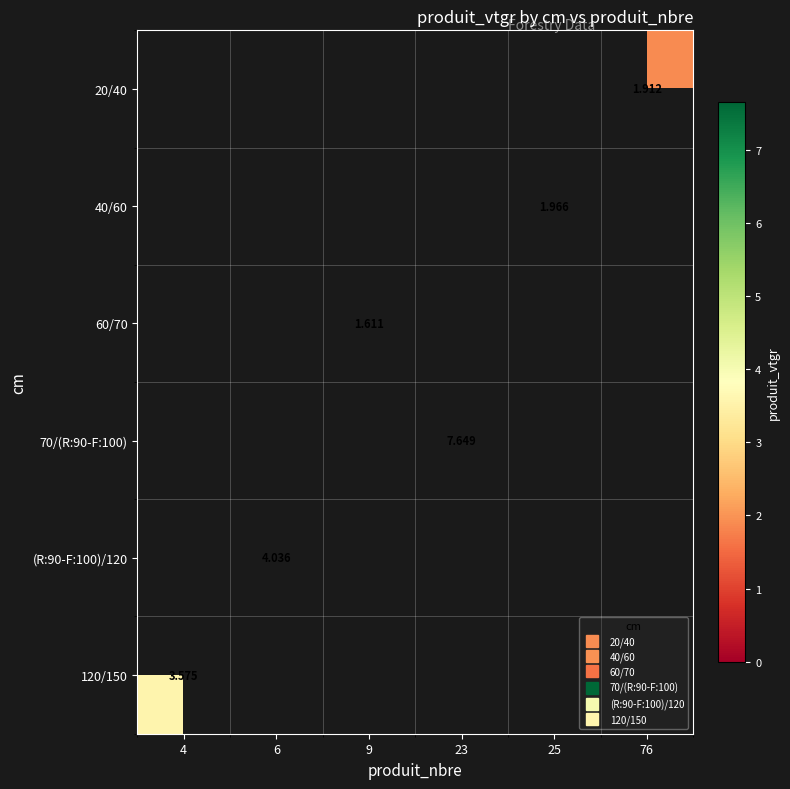

How many categories are shown in the chart?

6